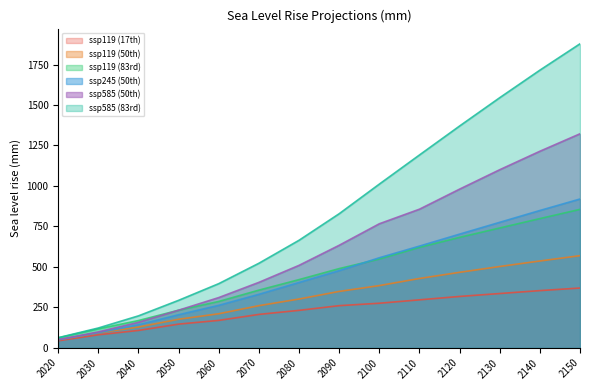

What is the approximate value of ssp245 (50th) at 2030, to the nearest 10?

90